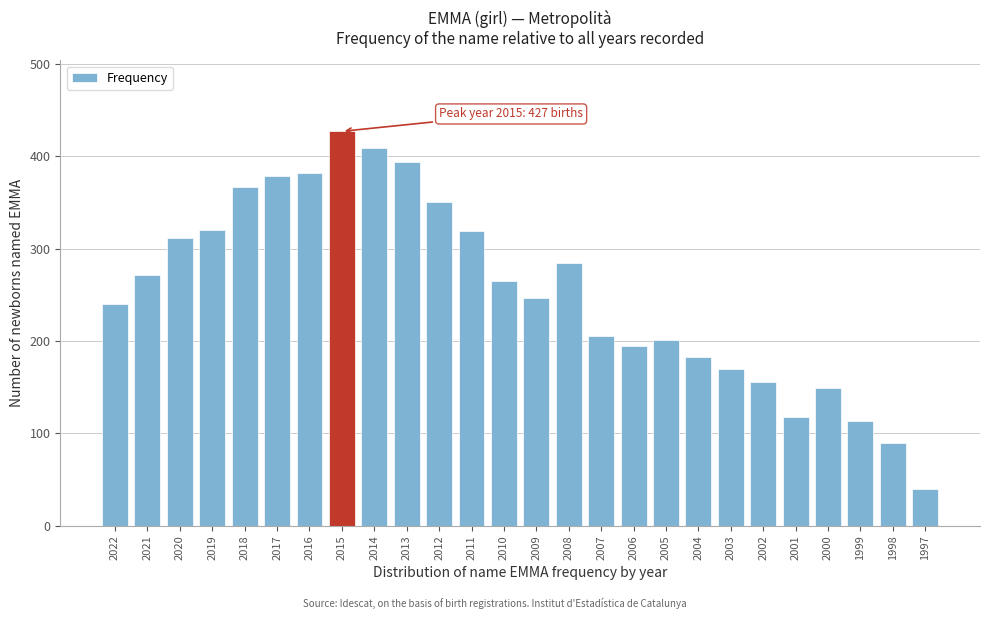

What is the value of the 3rd bar from the left?

312